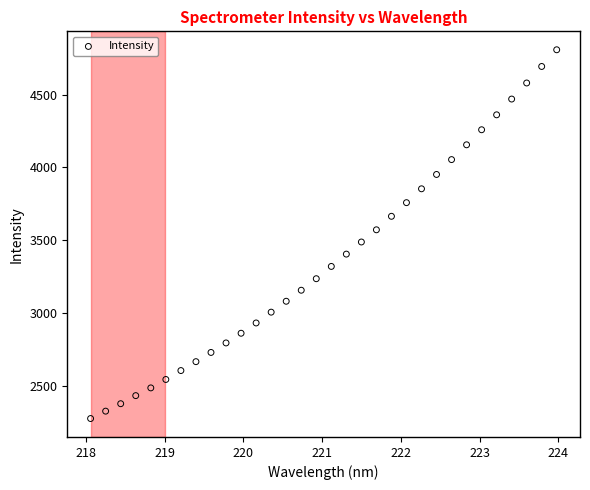

What is the range of X values (max minus min)?

5.9